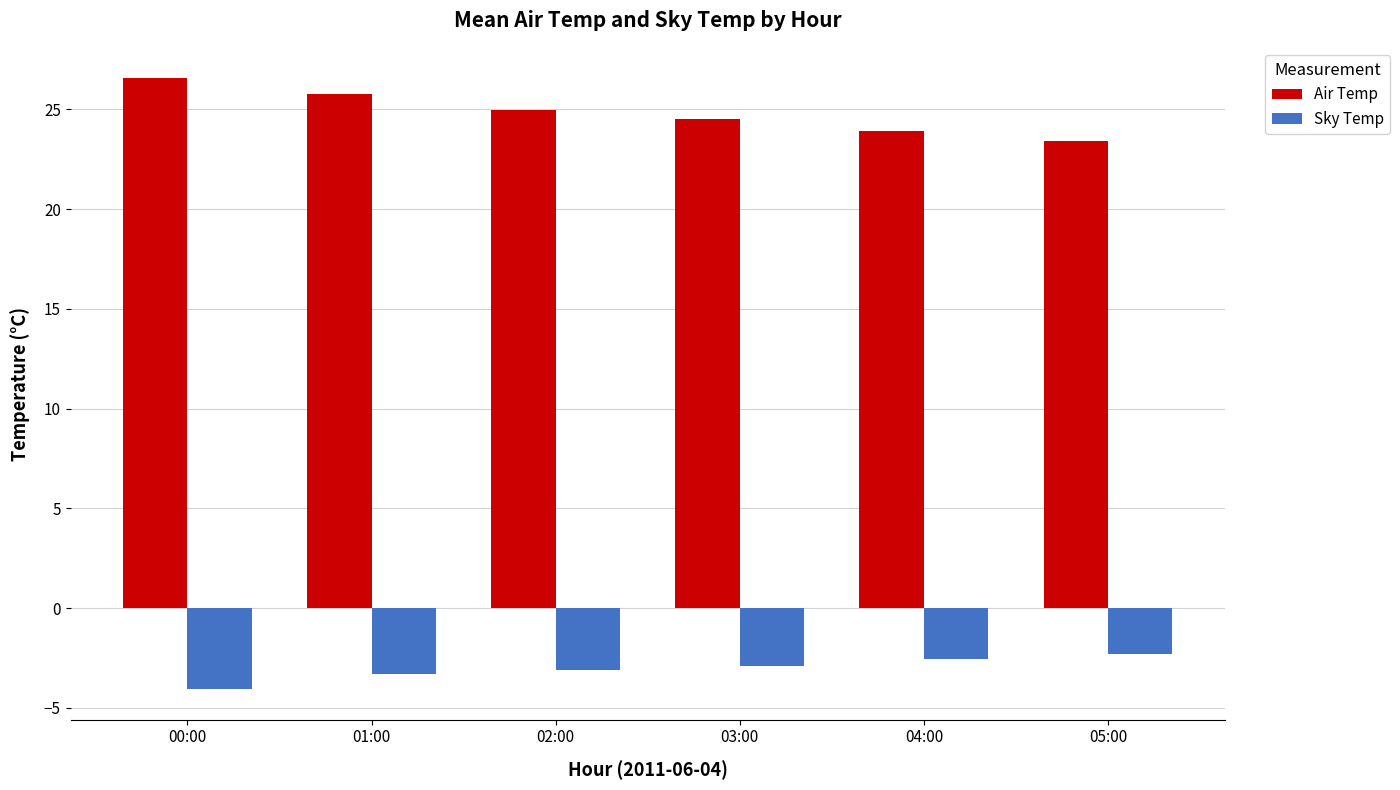

Where is Air Temp nearest to the value 24?

04:00